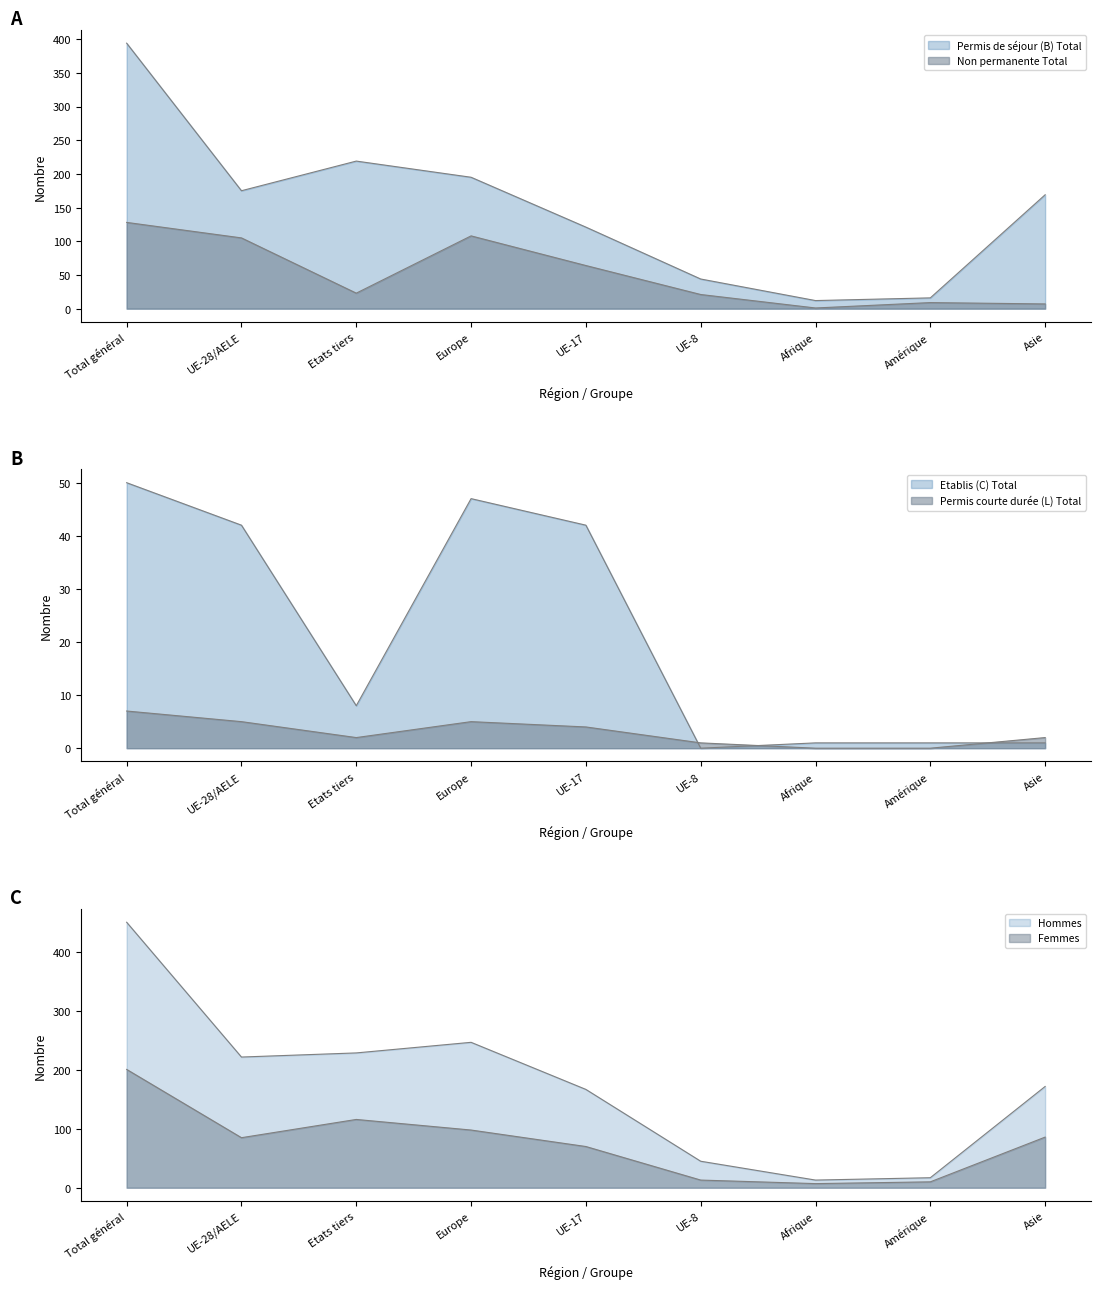

Is it true that Permis courte durée (L) Total equals 1 at UE-8?

True